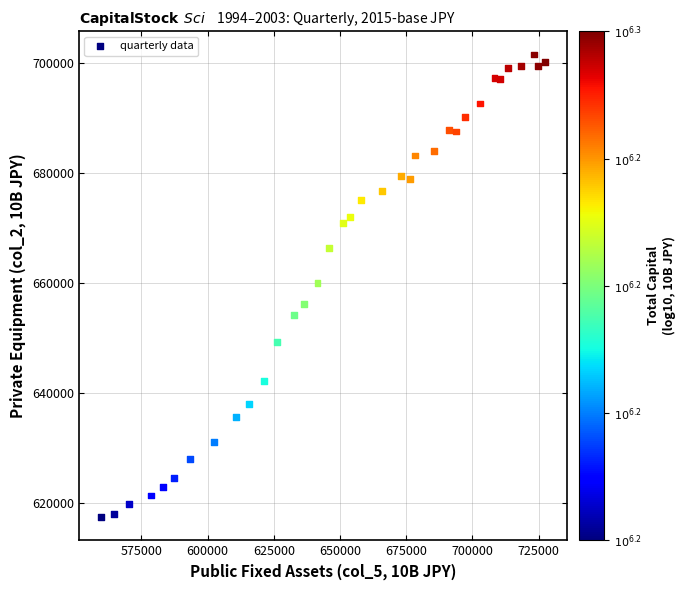

What is the range of X values (max minus min)?

167463.8